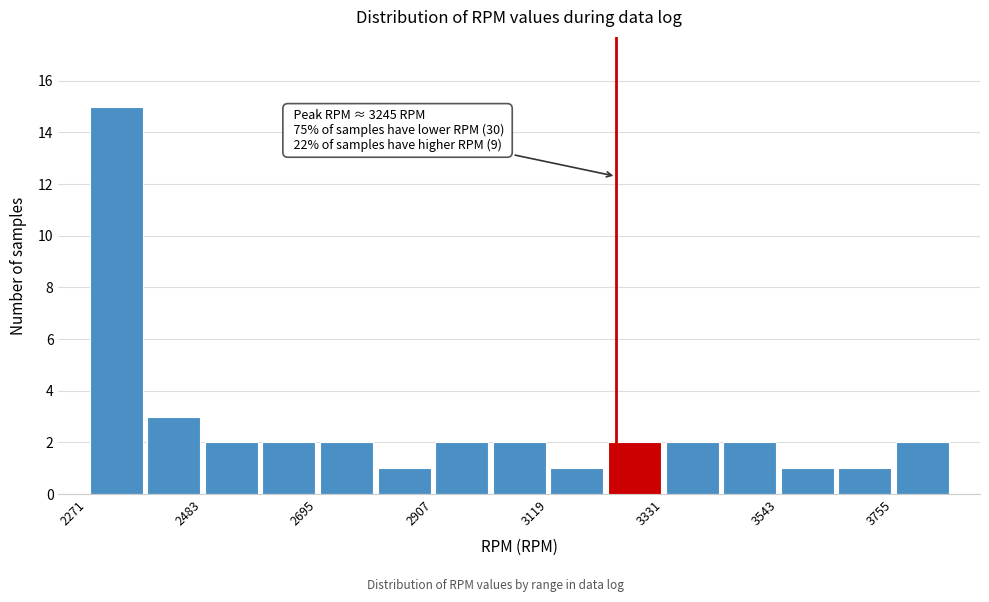

Read against the x-axis, roughly where is the centre of the tallest bar?

2300